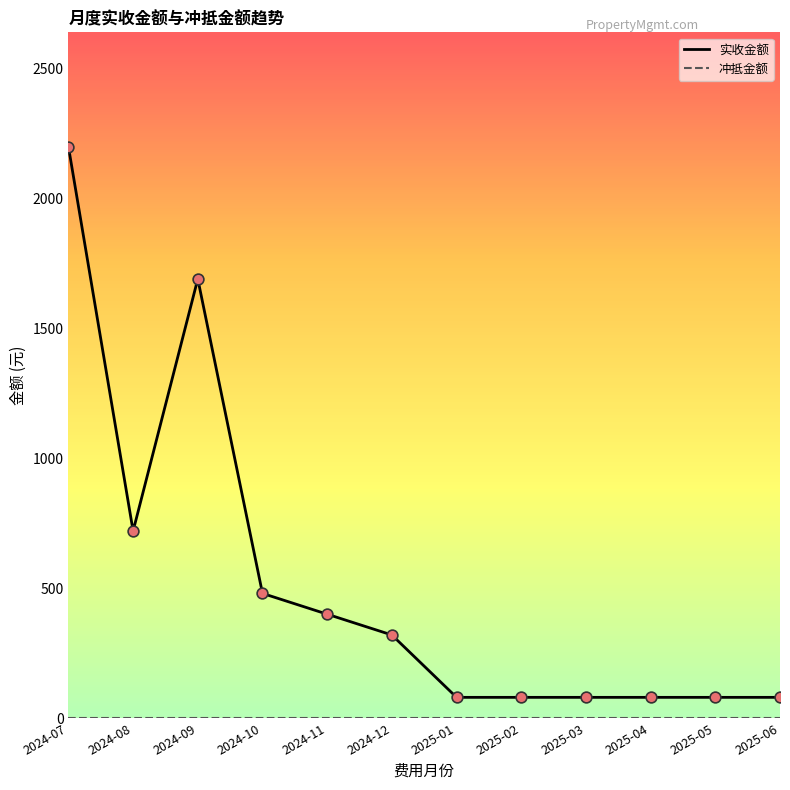

What is the difference between the highest and lowest values at 2025-03?

80.0